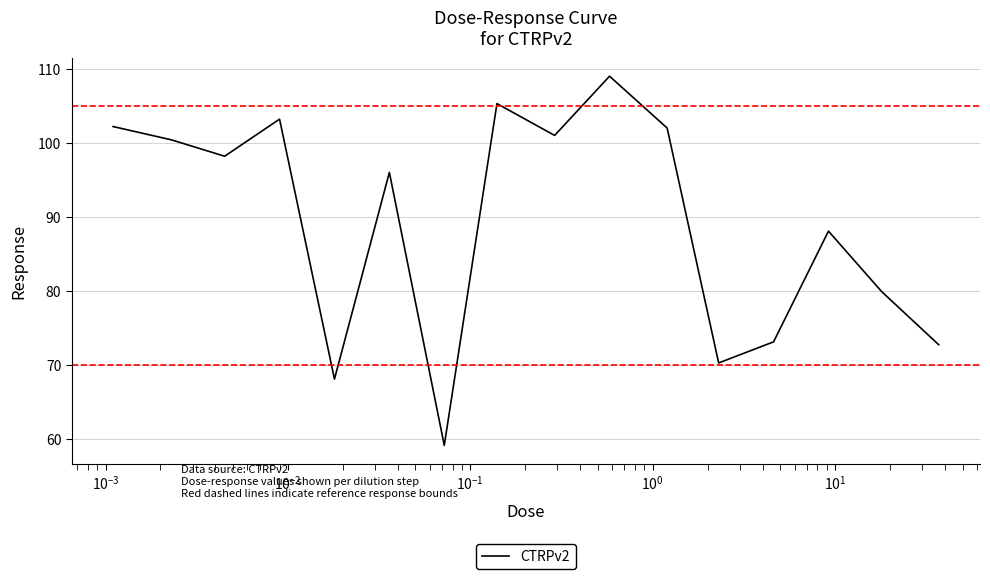

What is the difference between the maximum and minimum values?

49.9